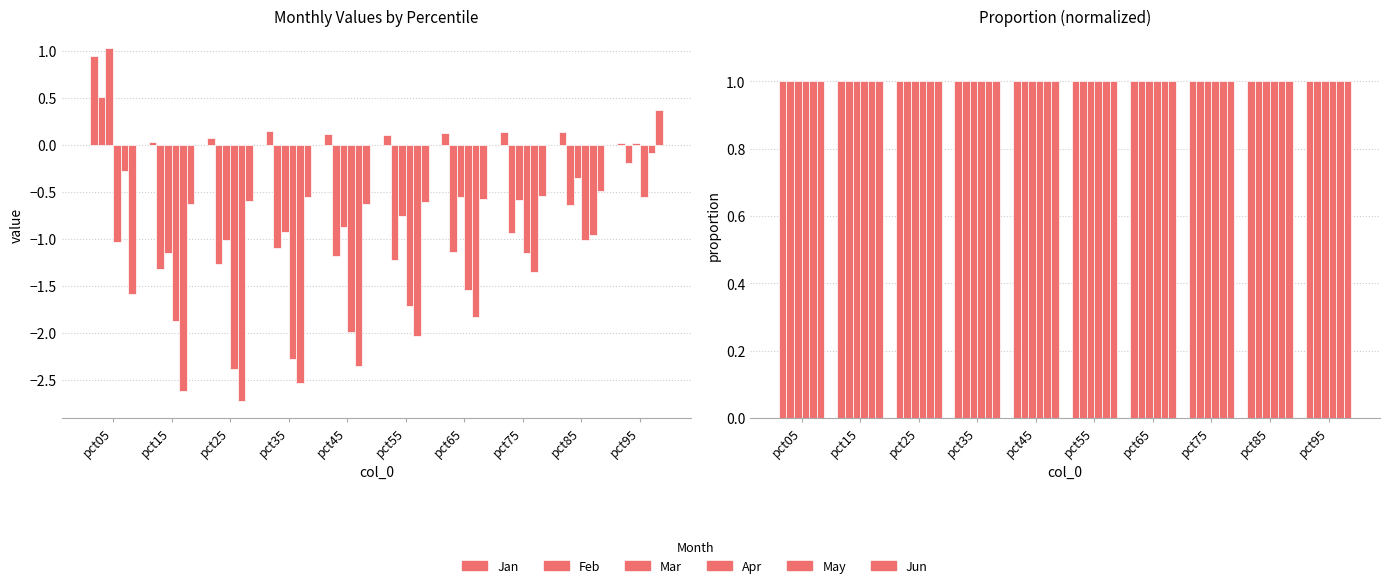

What are all the series names shown in the legend?

Jan, Feb, Mar, Apr, May, Jun